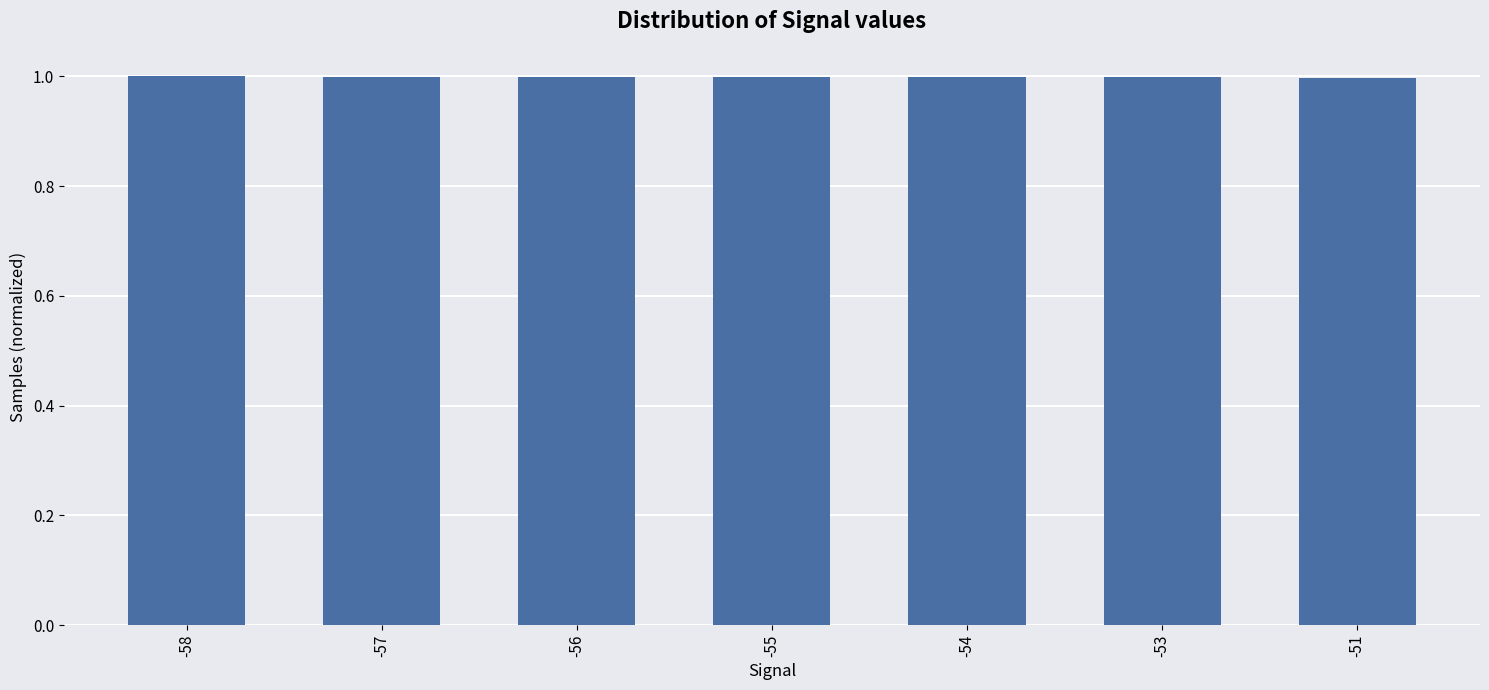

What is the sum of the values at -55 and -56?

2.0